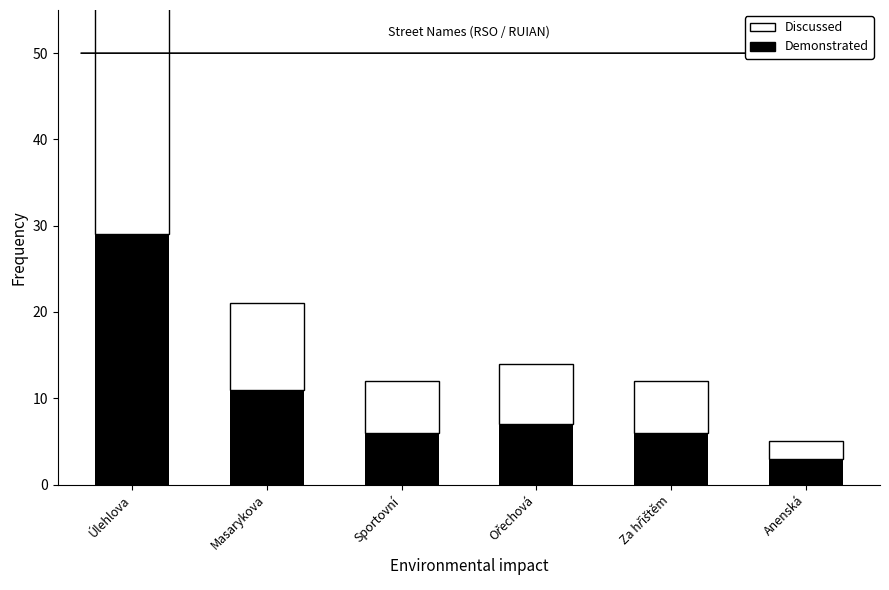

How many bars are there in each group?

2